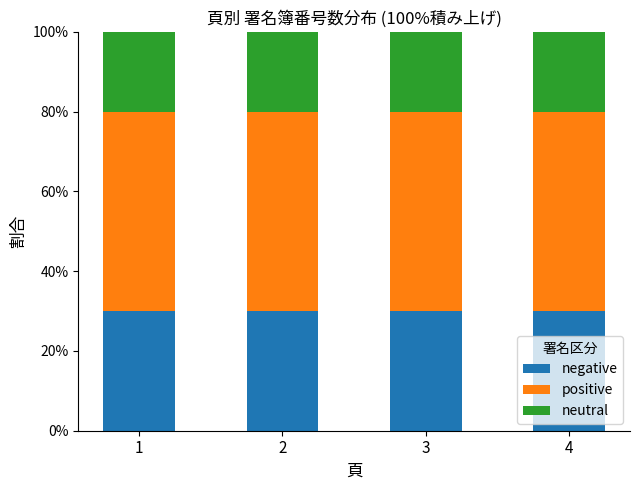

Is it true that negative equals 30 at 2?

True